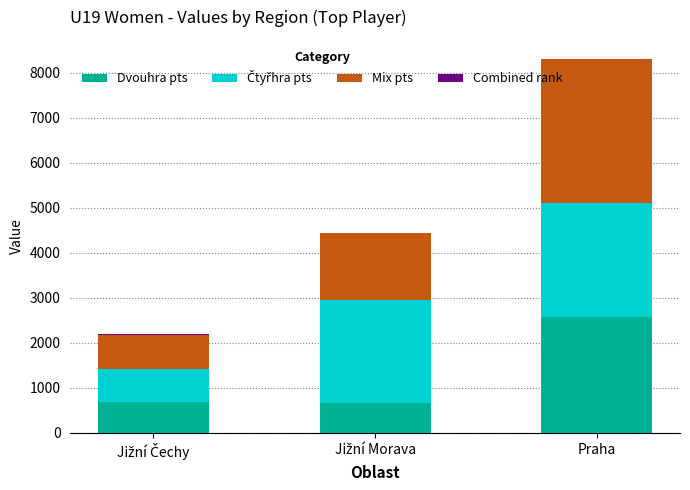

At which category is the sum across all series the highest?

Praha